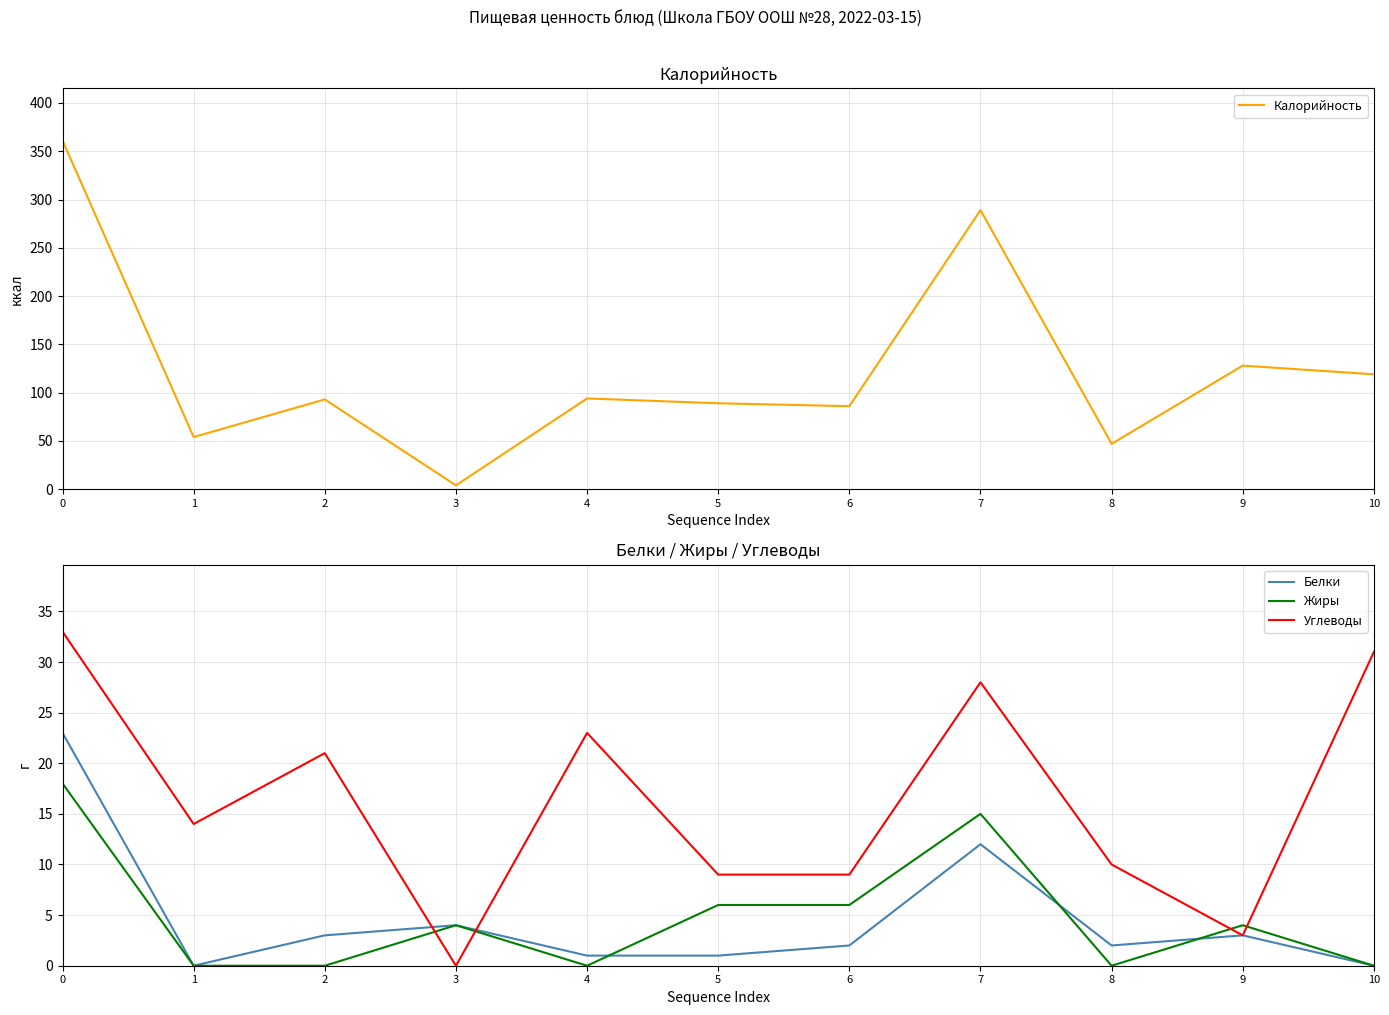

How many data points in Углеводы are less than 14?

5